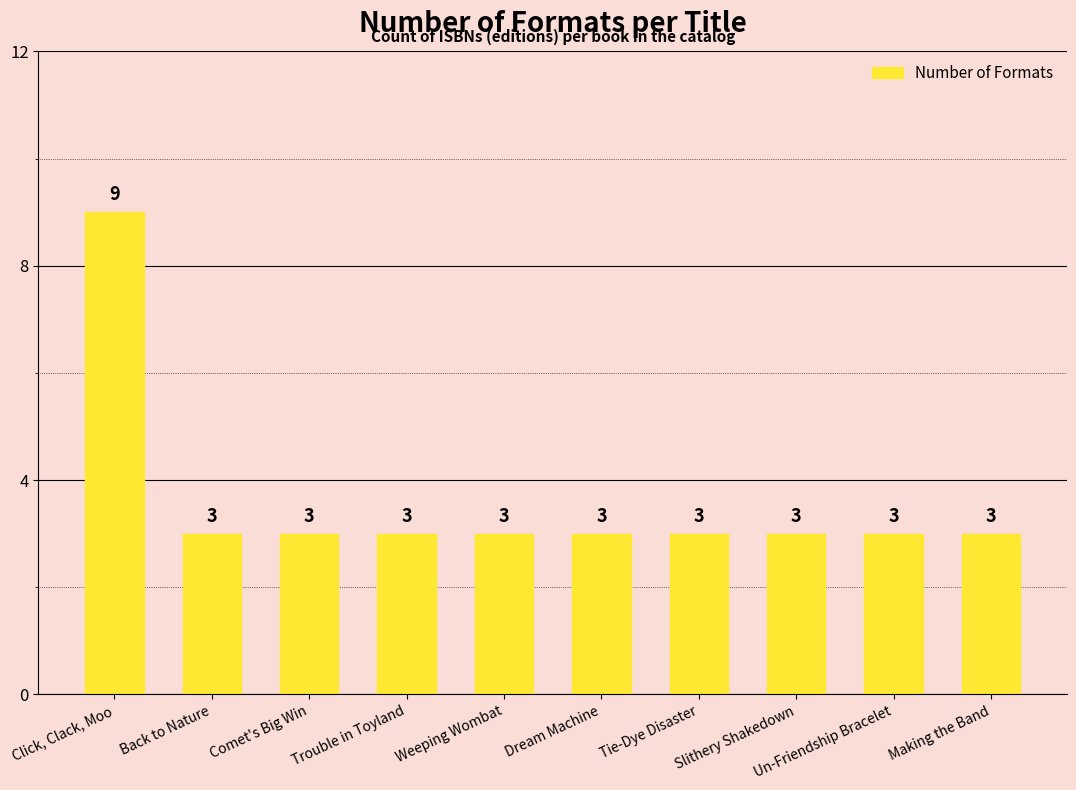

Are the bars grouped side by side (vs. stacked)?

No